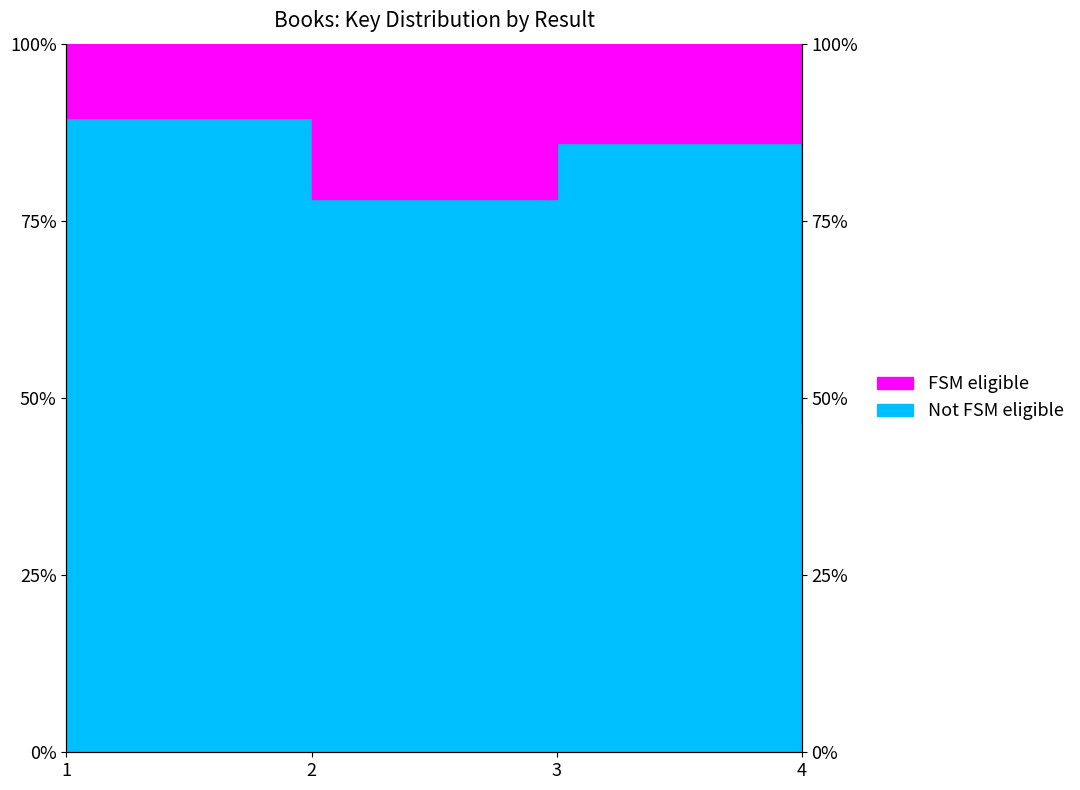

Where is the first local minimum?

2